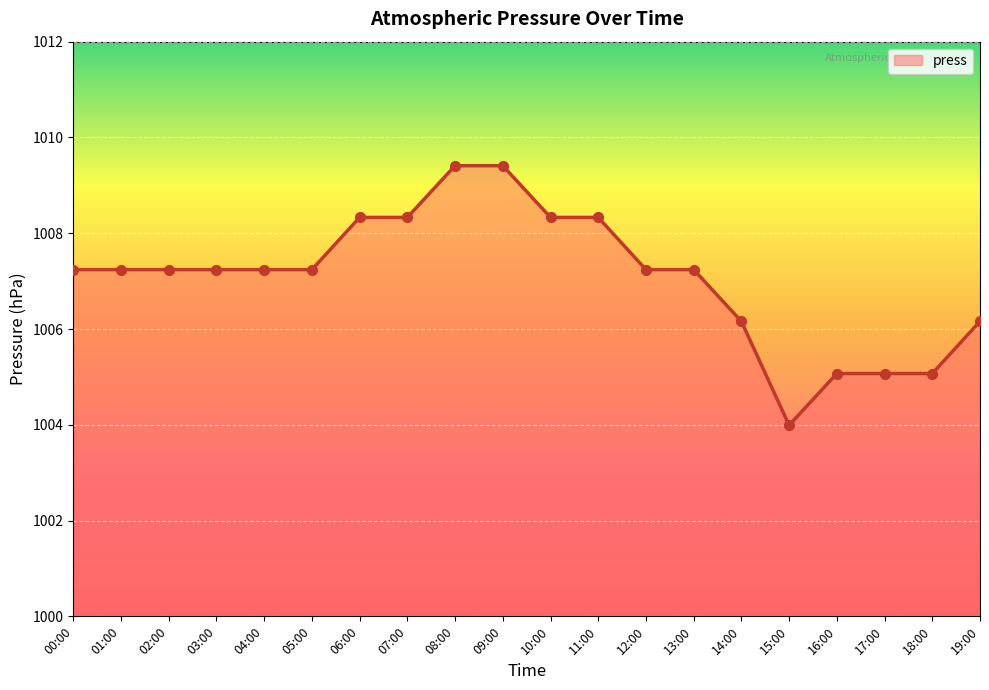

Between 10:00 and 15:00, which is larger?

10:00